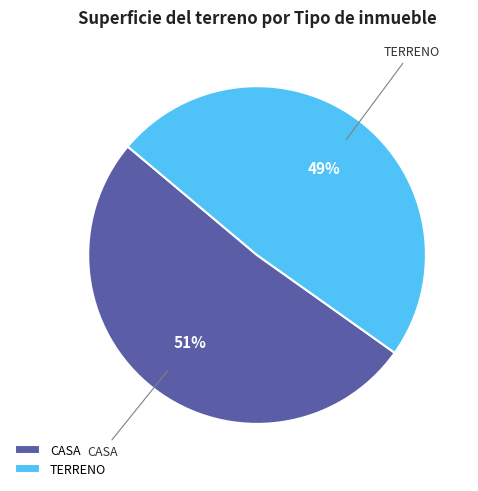

The CASA slice represents 51% of the pie. True or false?

True